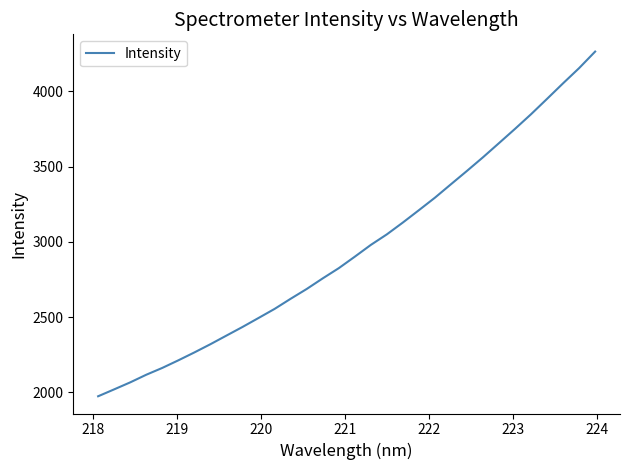

How many values are below 2901?

16